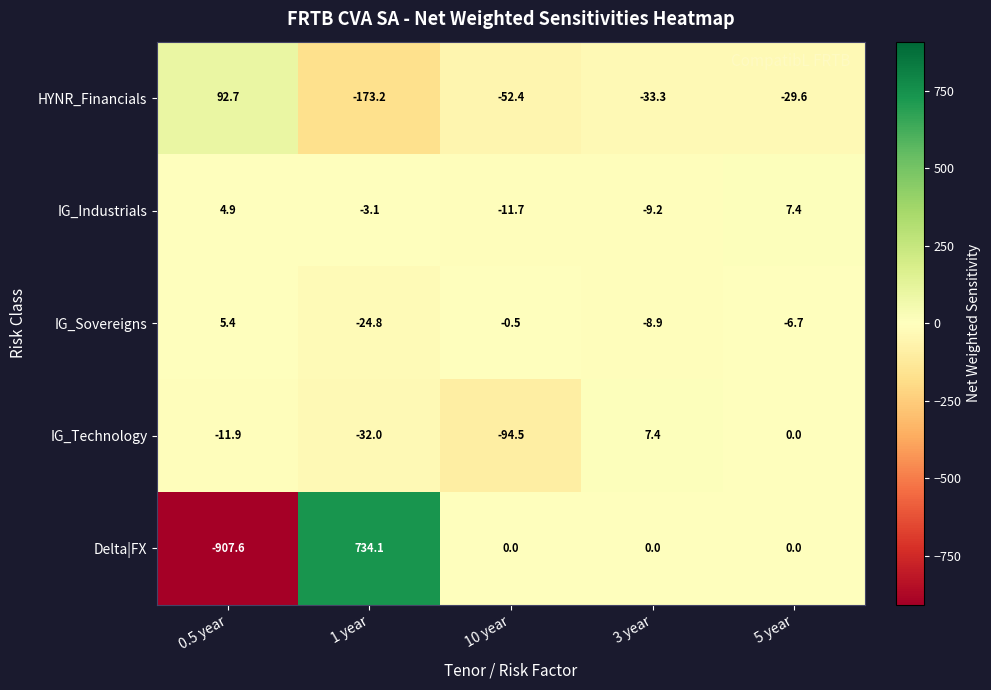

What is the difference between the maximum and minimum values in the IG_Technology series?

101.9